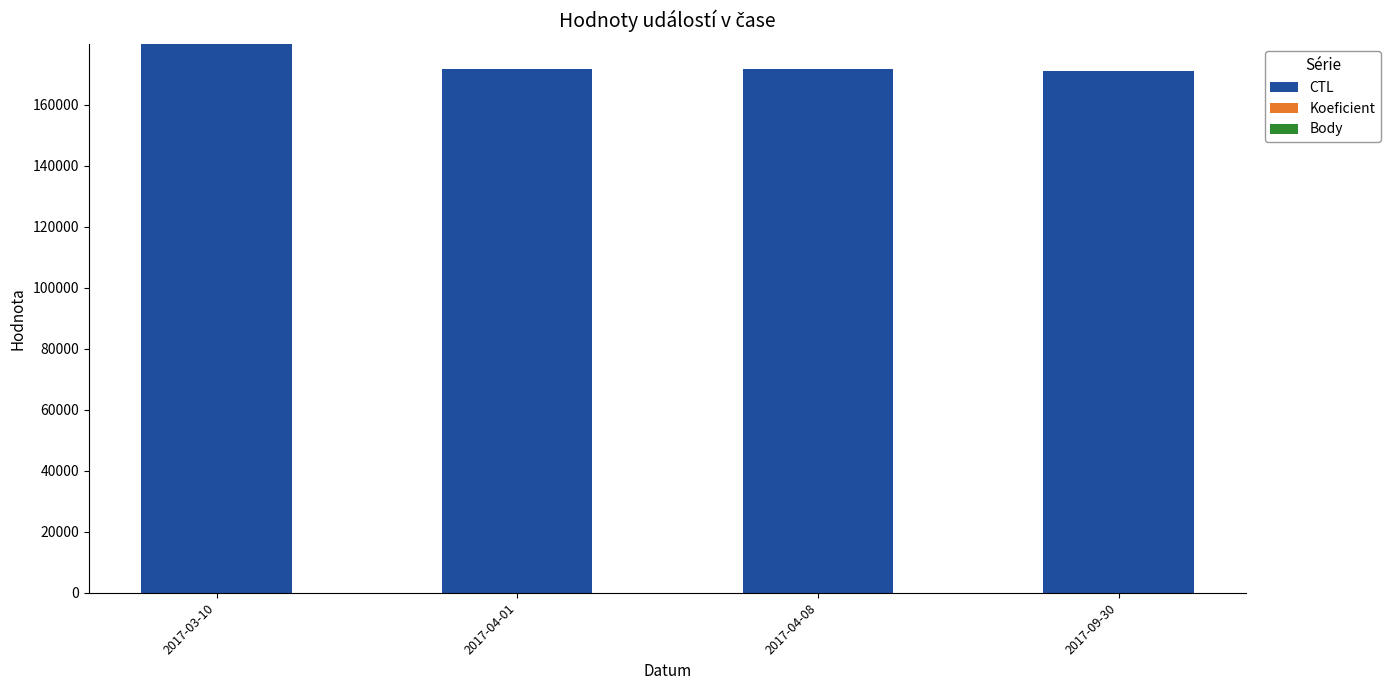

Does the chart contain stacked bars?

Yes